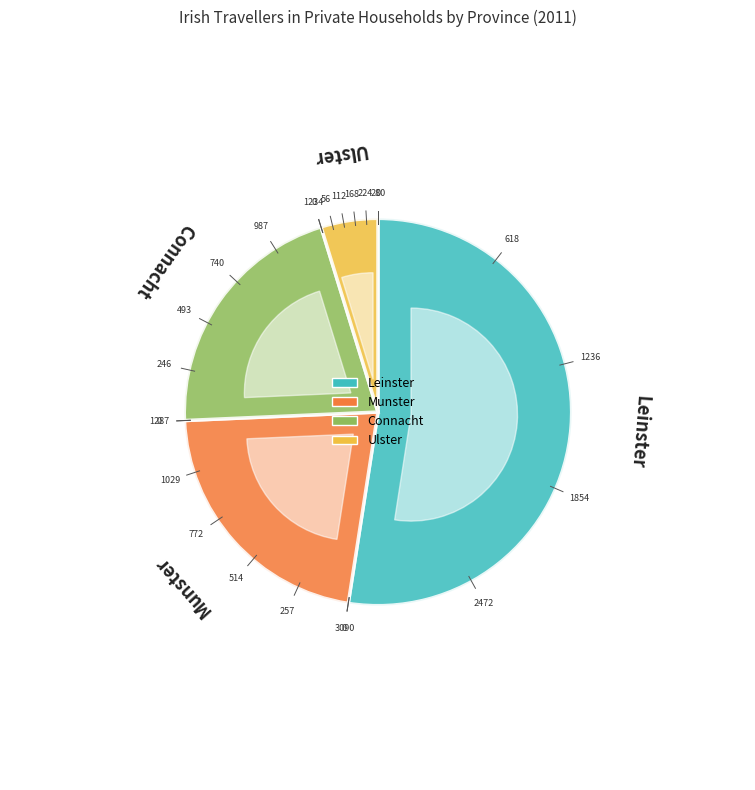

To the nearest percent, what percentage of the pie is Ulster?

5%